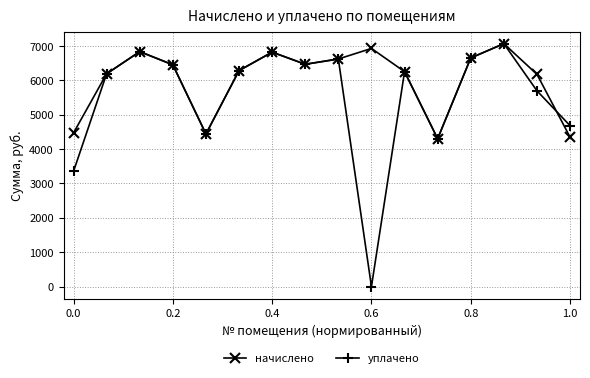

In начислено, how many points are lower than both neighbors (excluding endpoints)?

3